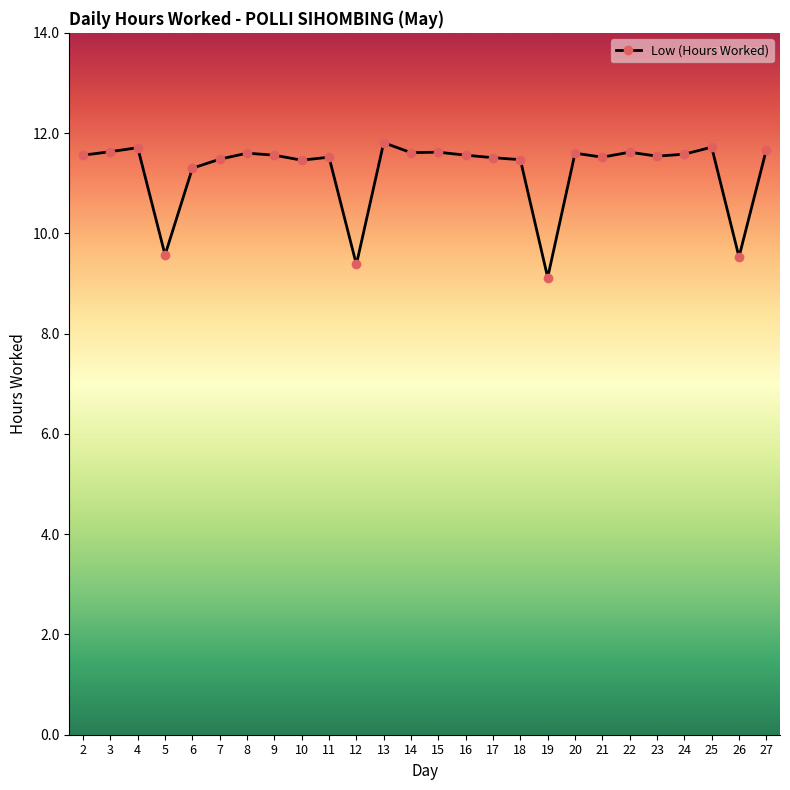

Is this an area chart (filled region under the line)?

No